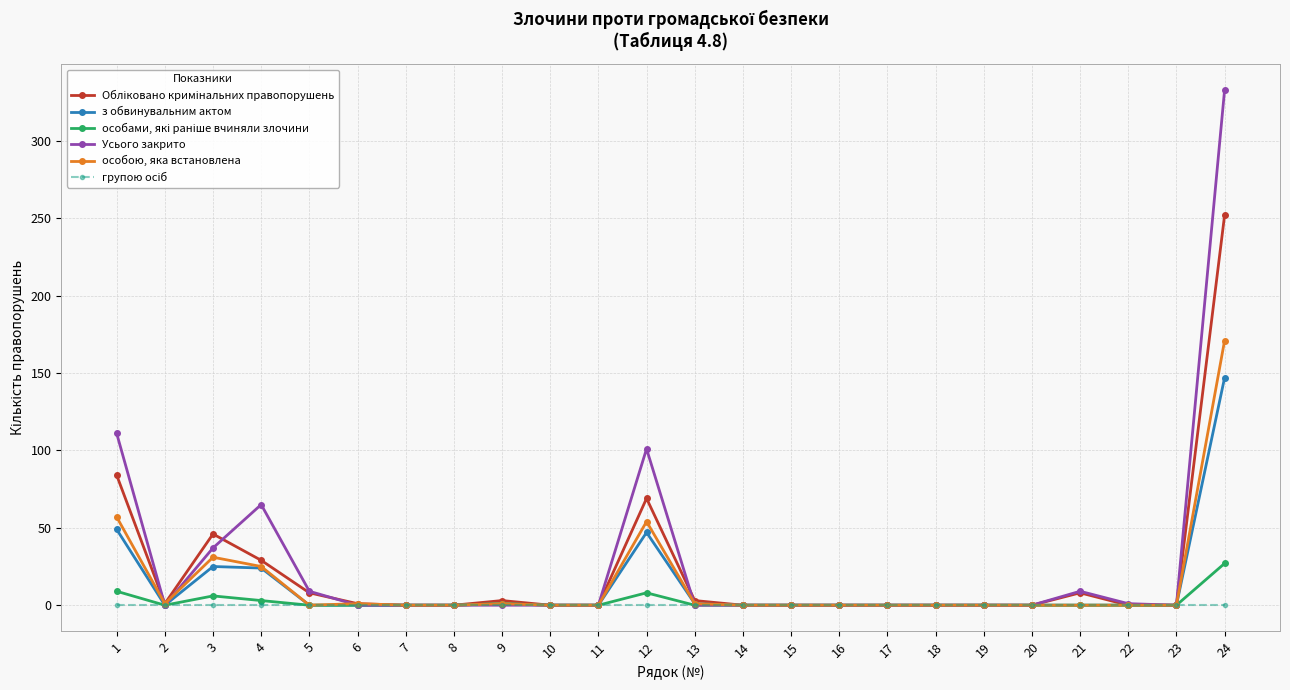

Which series has the widest spread of values?

Усього закрито